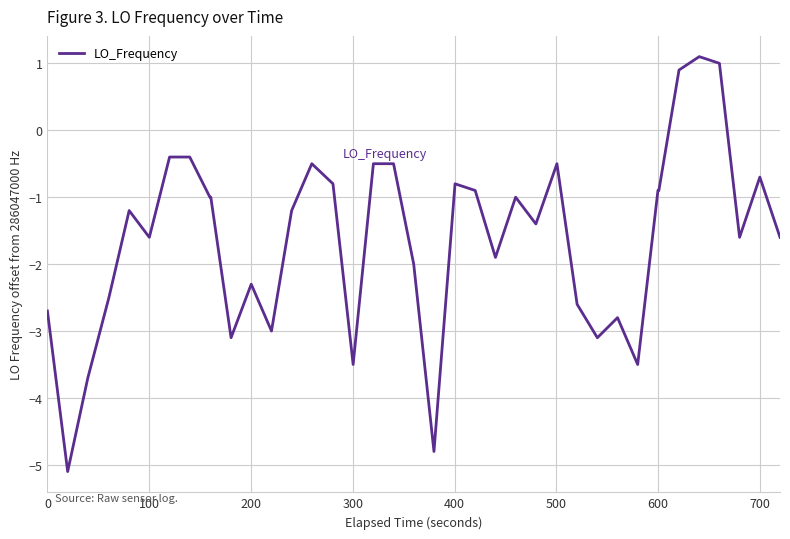

What is the minimum value shown in the chart?

-5.1